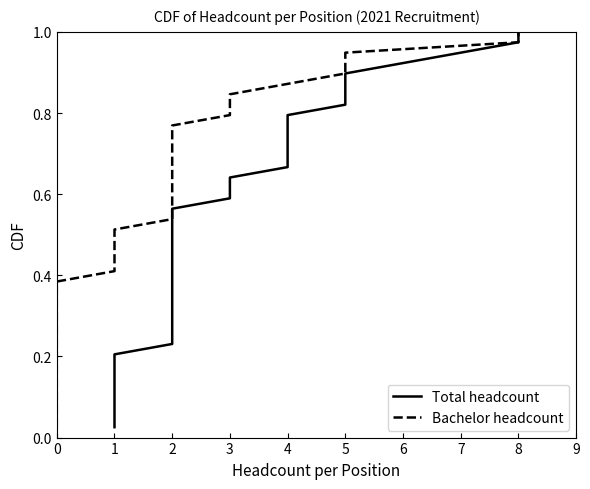

True or false: Bachelor headcount and Total headcount intersect in this chart.

False